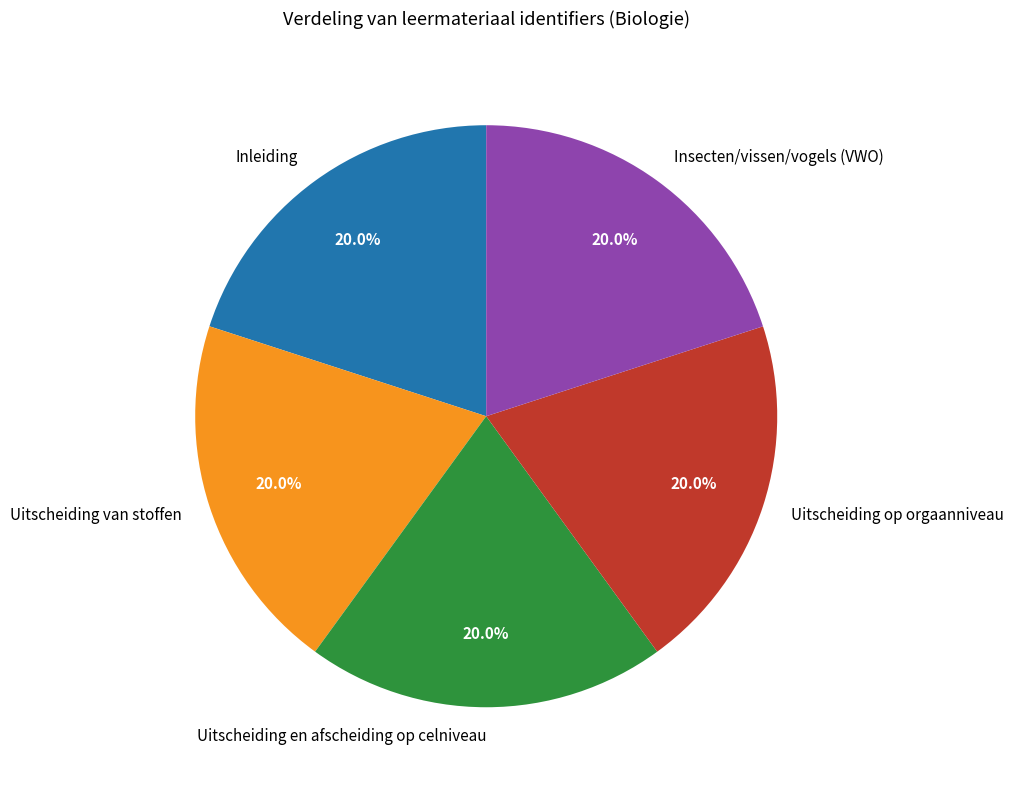

The Uitscheiding op orgaanniveau slice represents 20% of the pie. True or false?

True